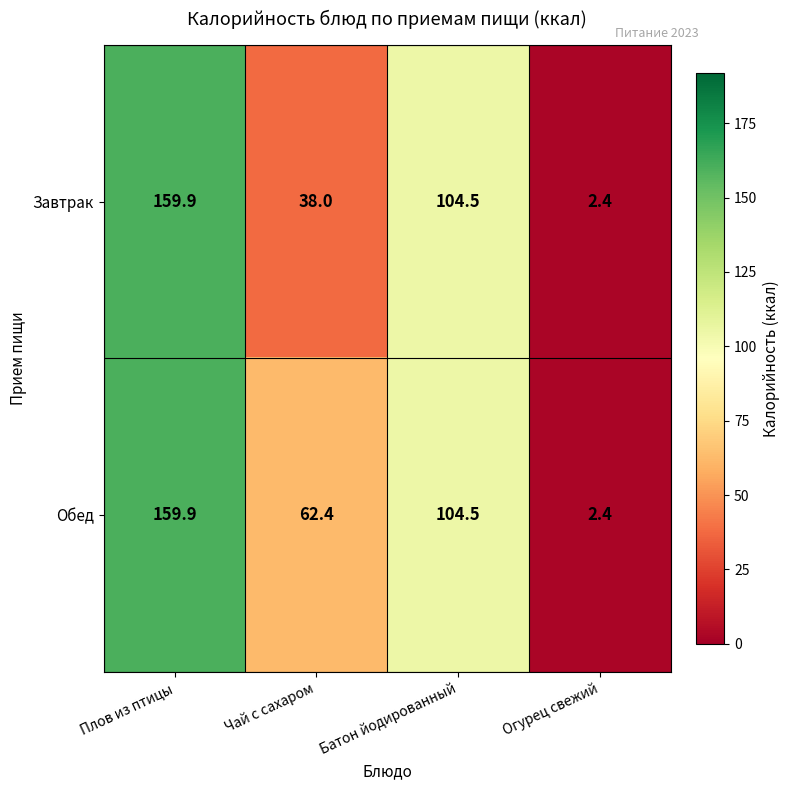

What is the smallest value displayed?

2.4